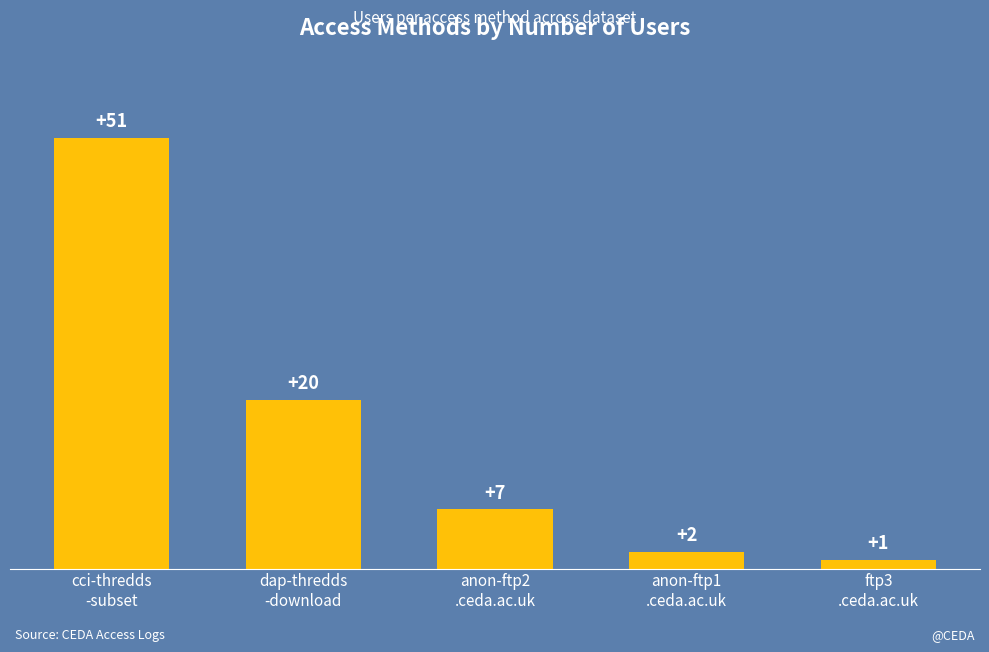

What is the change in value from cci-thredds
-subset to anon-ftp2
.ceda.ac.uk?

-44